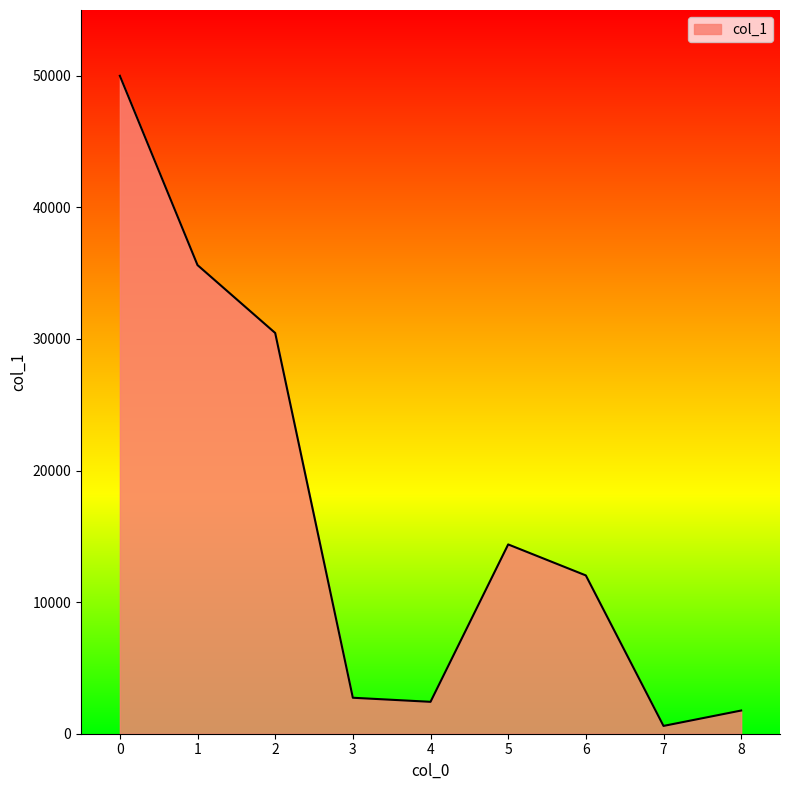

Reading left to right, extract all data points from this chart.

0=50003	1=35616	2=30457	3=2734	4=2425	5=14387	6=12031	7=593	8=1763